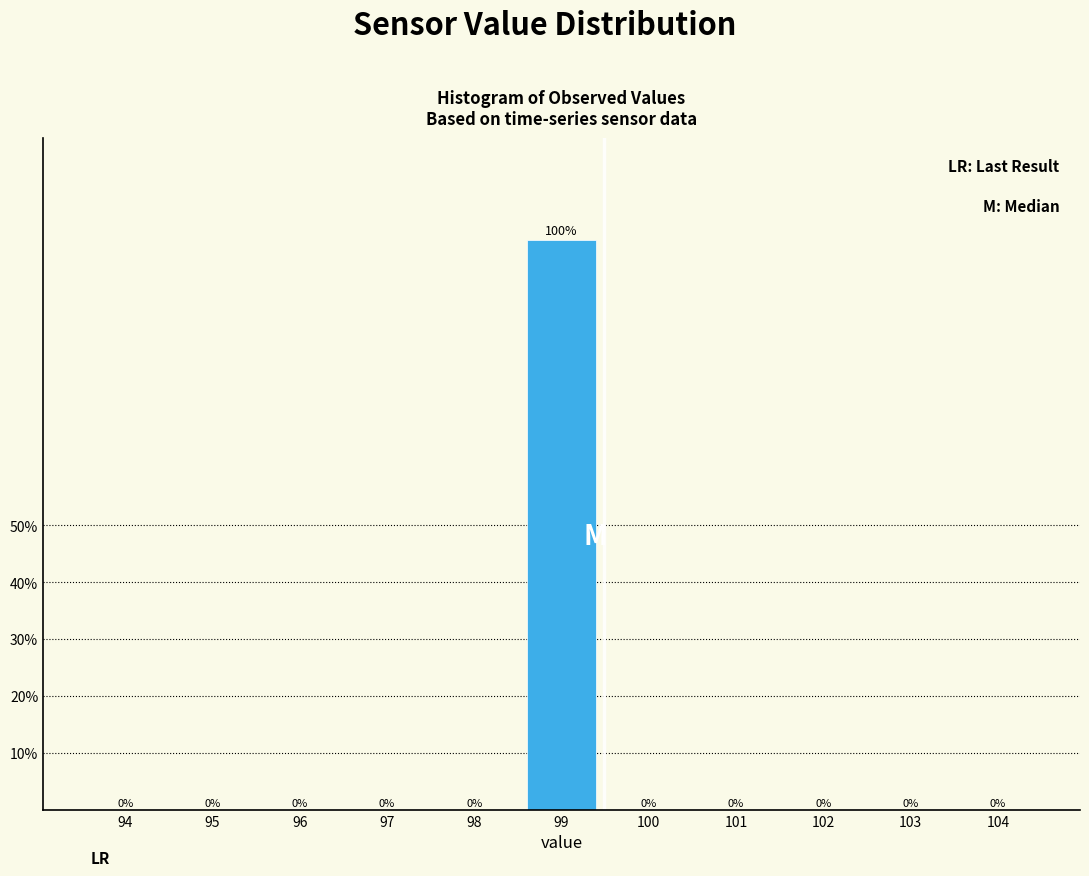

Reading right to left, list all the values displayed in this chart.

104=0	103=0	102=0	101=0	100=0	99=100	98=0	97=0	96=0	95=0	94=0